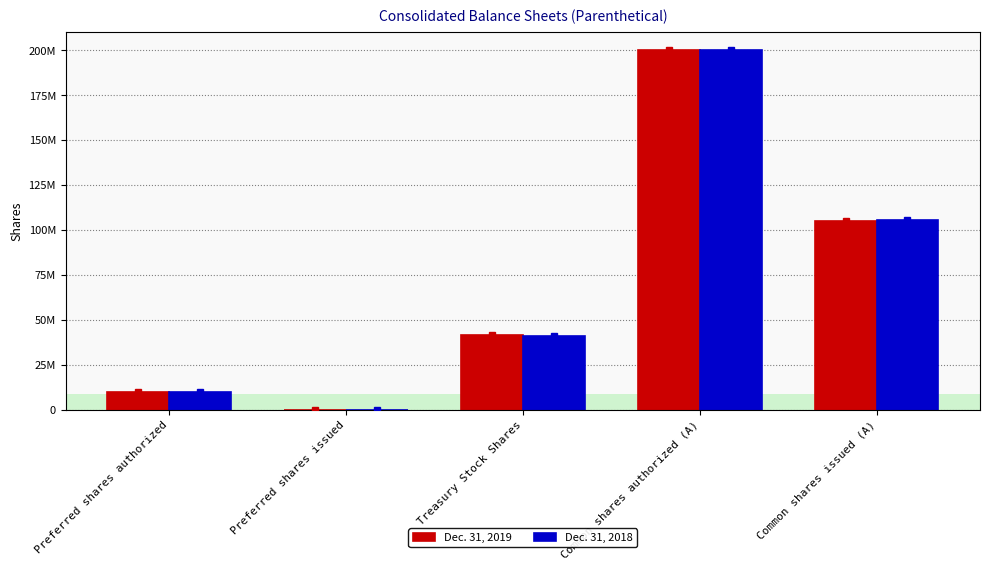

Is it true that Dec. 31, 2019 equals 10000000 at Preferred shares authorized?

True